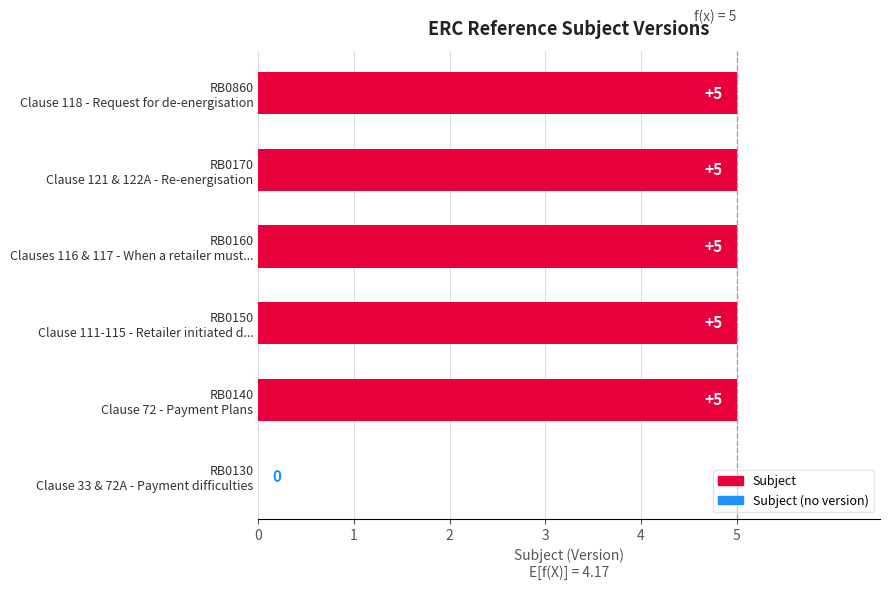

What is the greatest value displayed?

5